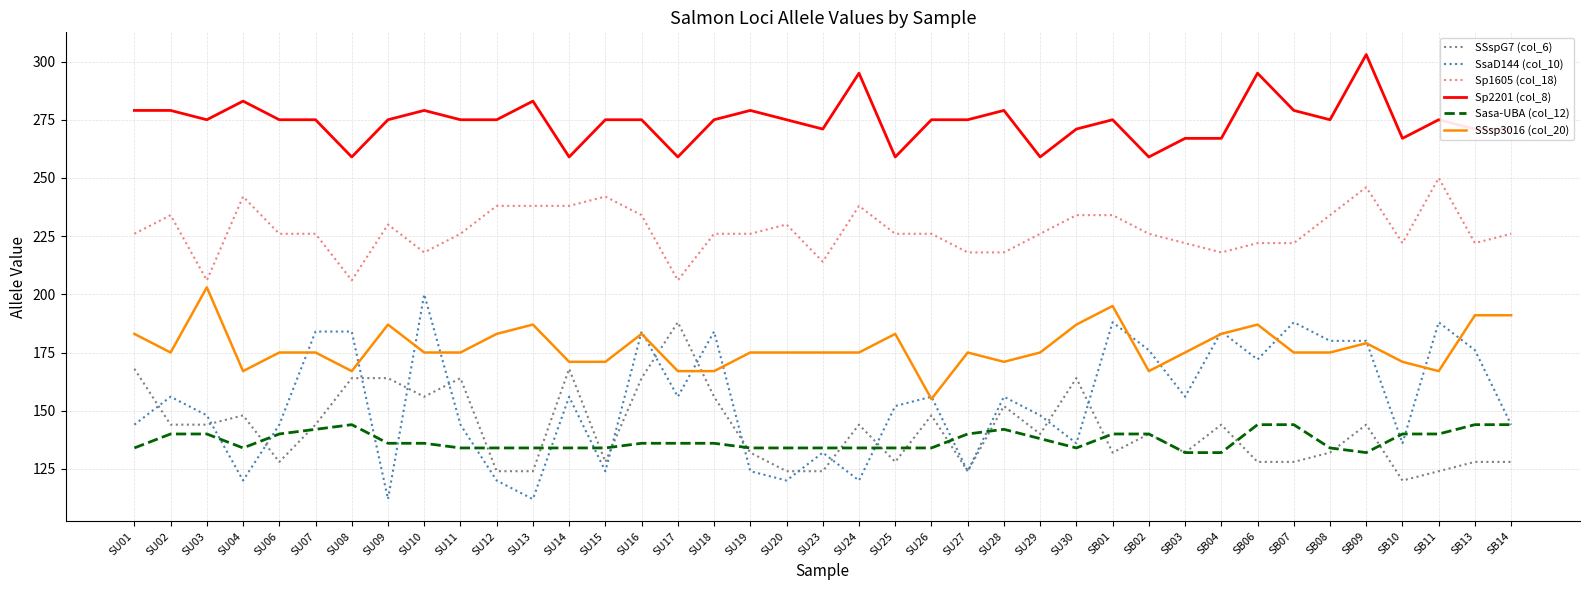

True or false: Sasa-UBA (col_12) has a value of 216 at SU15.

False